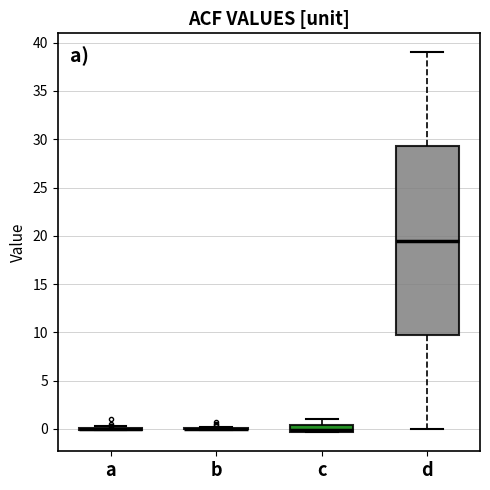

Where is the lower edge of the box for c on the y-axis? The values are not printed on the chart, so give them approximately, as read against the axis.

-0.5